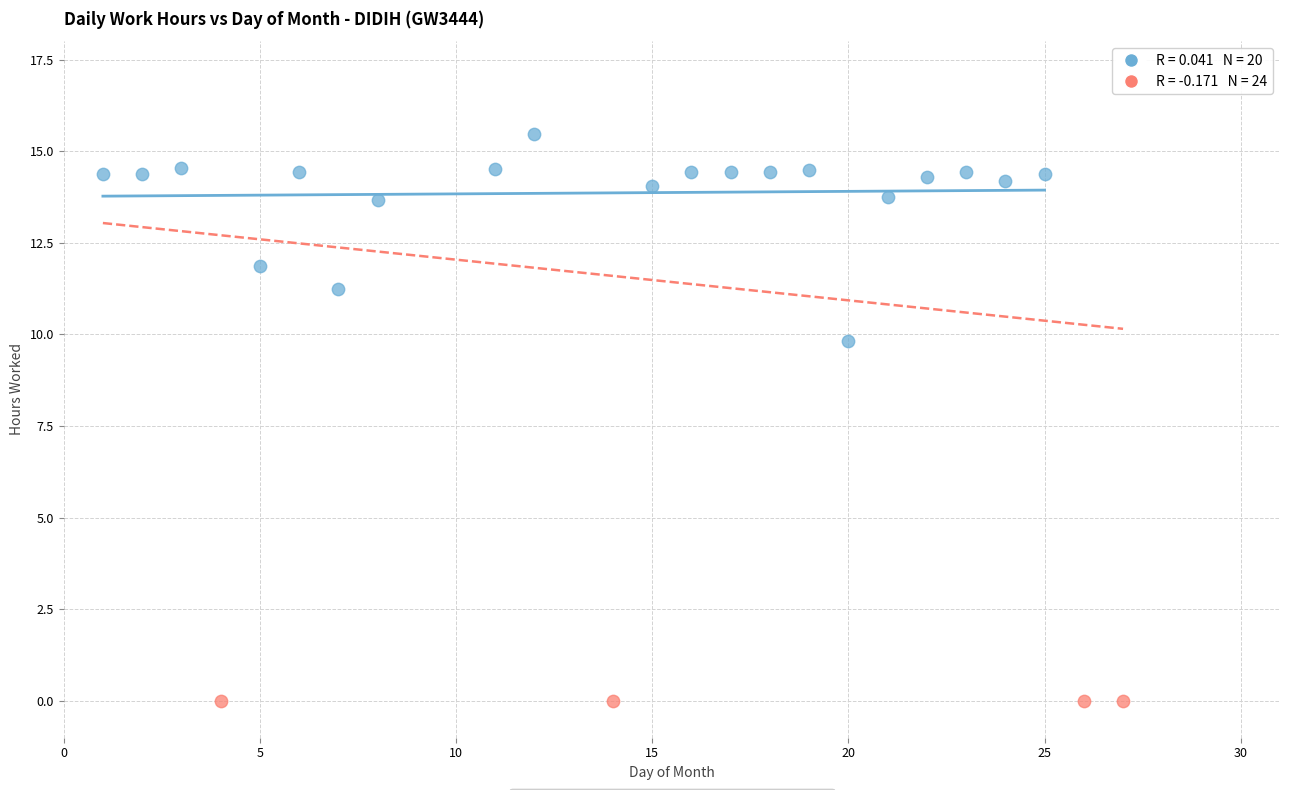

Which series contains the highest Y value?

Worked Days